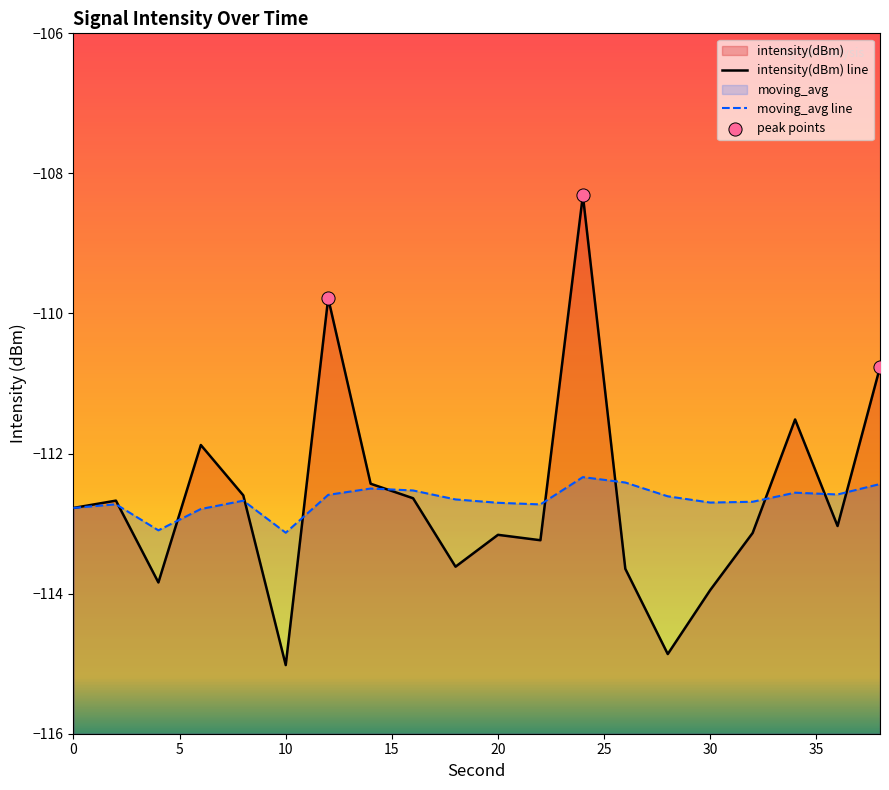

At which category is the sum across all series the highest?

24